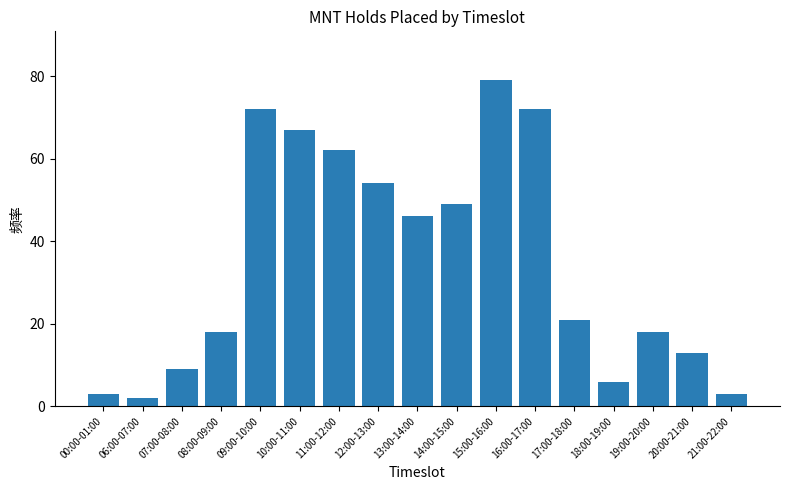

What is the label of the 11th bar from the left?

15:00-16:00